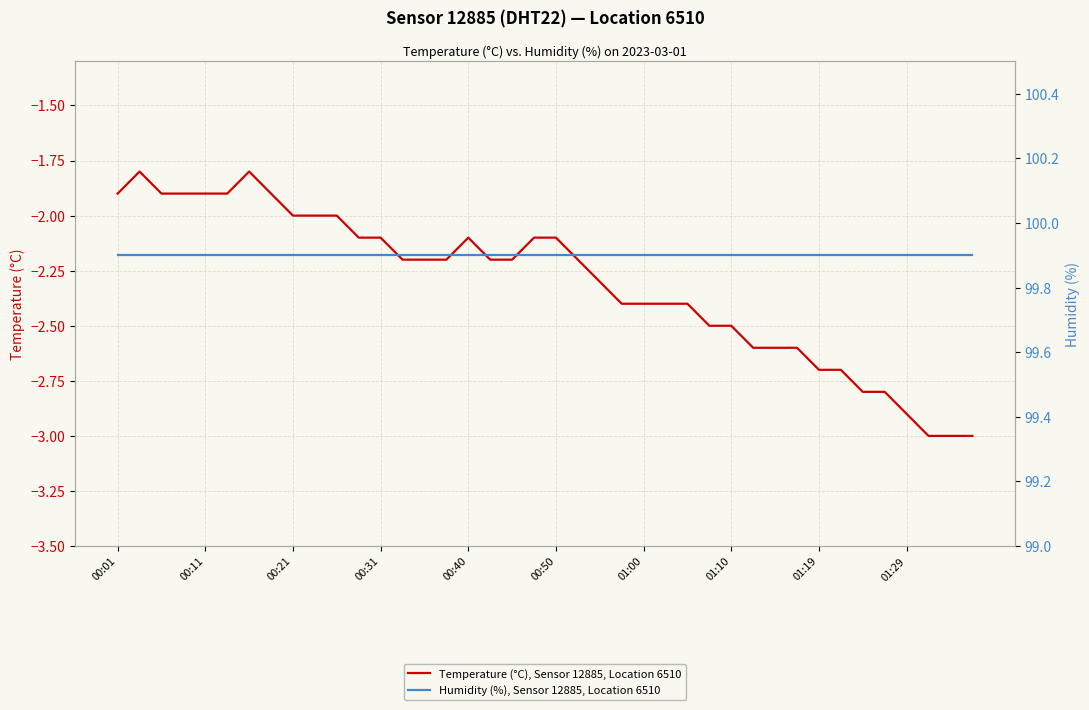

What are all the series names shown in the legend?

Temperature (°C), Sensor 12885, Location 6510, Humidity (%), Sensor 12885, Location 6510